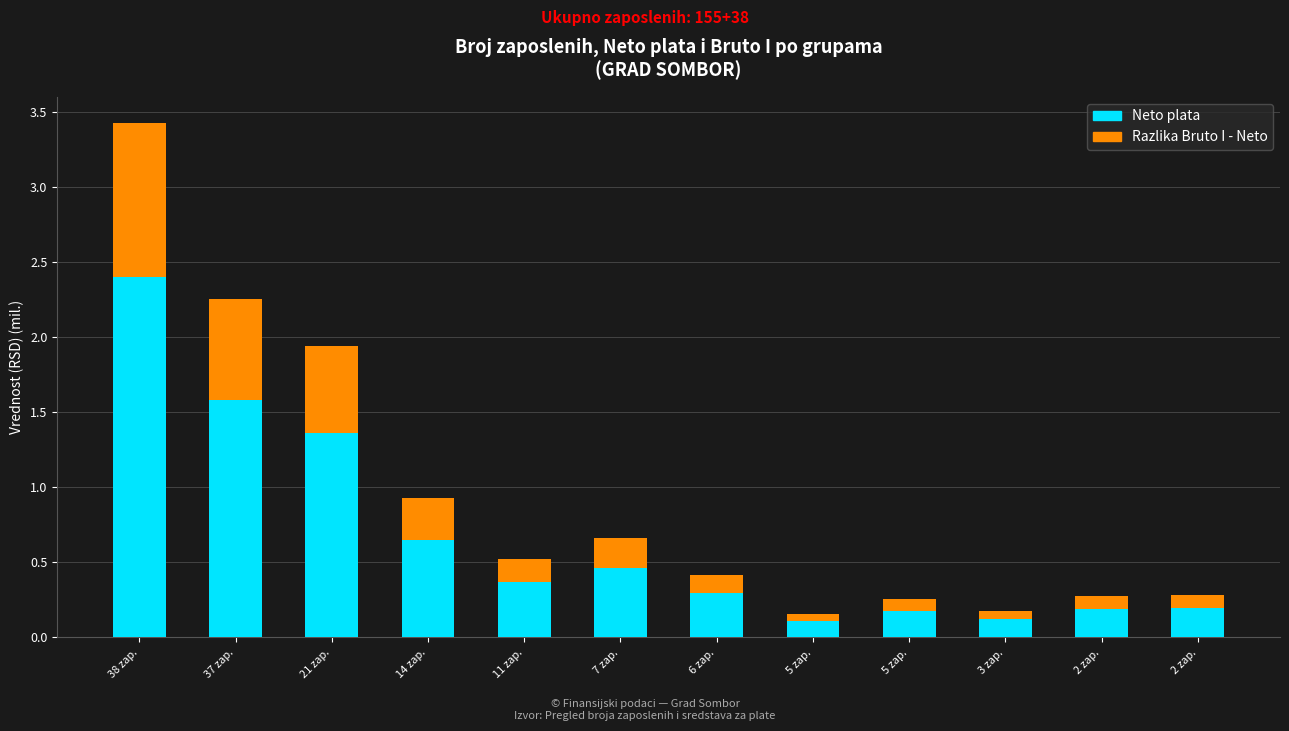

What are all the series names shown in the legend?

Neto plata, Razlika Bruto I - Neto